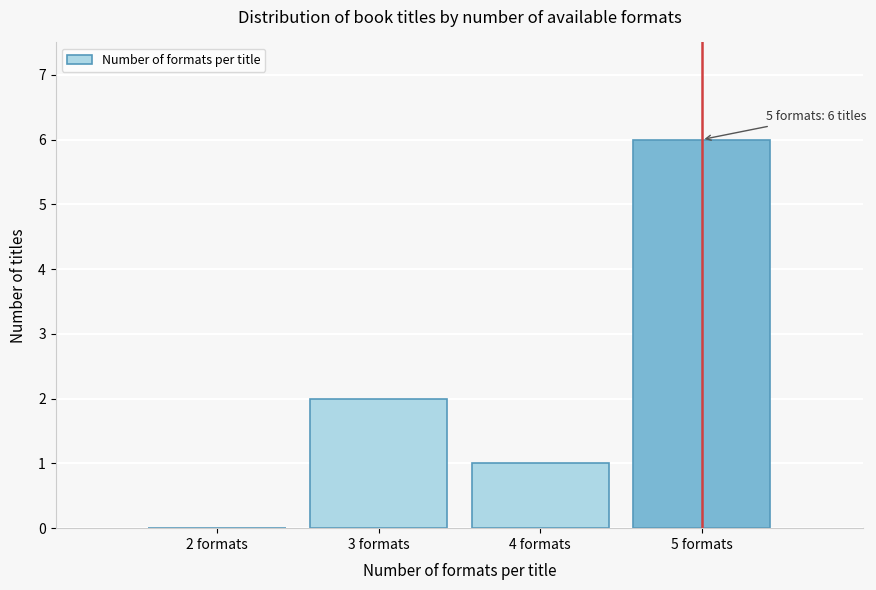

Reading left to right, list all the values displayed in this chart.

2 formats=0	3 formats=2	4 formats=1	5 formats=6